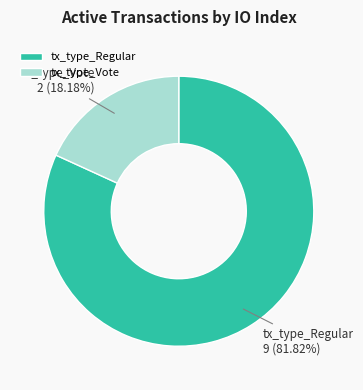

Which has a higher value, tx_type_Regular or tx_type_Vote?

tx_type_Regular